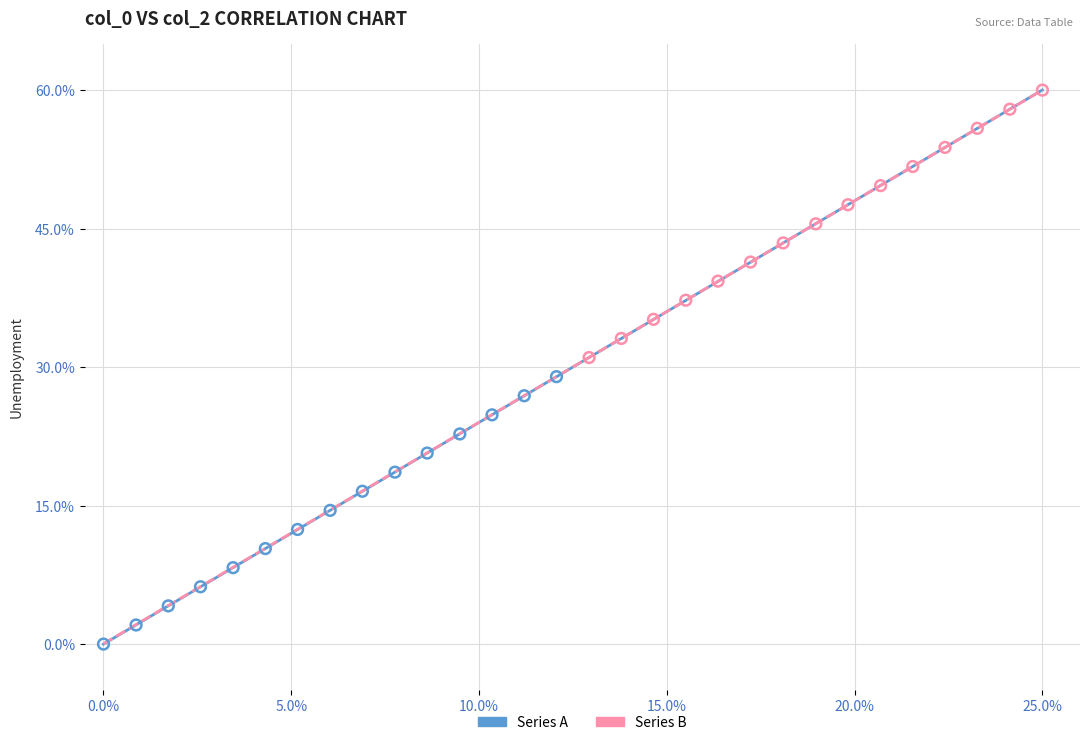

Which series reaches the maximum Y coordinate?

Series B